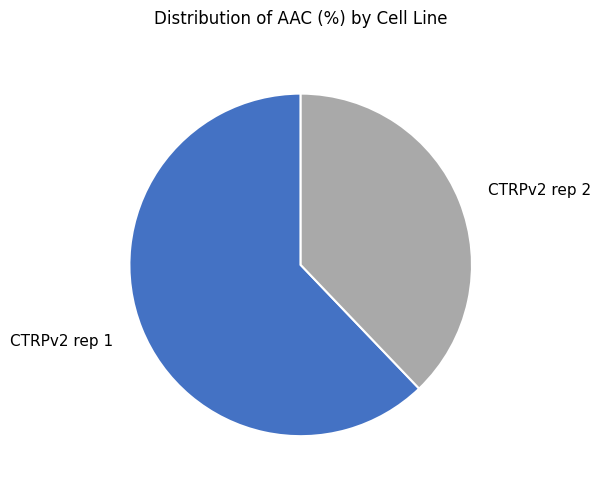

Approximately how many times larger is the value at CTRPv2 rep 1 compared to CTRPv2 rep 2?

1.6